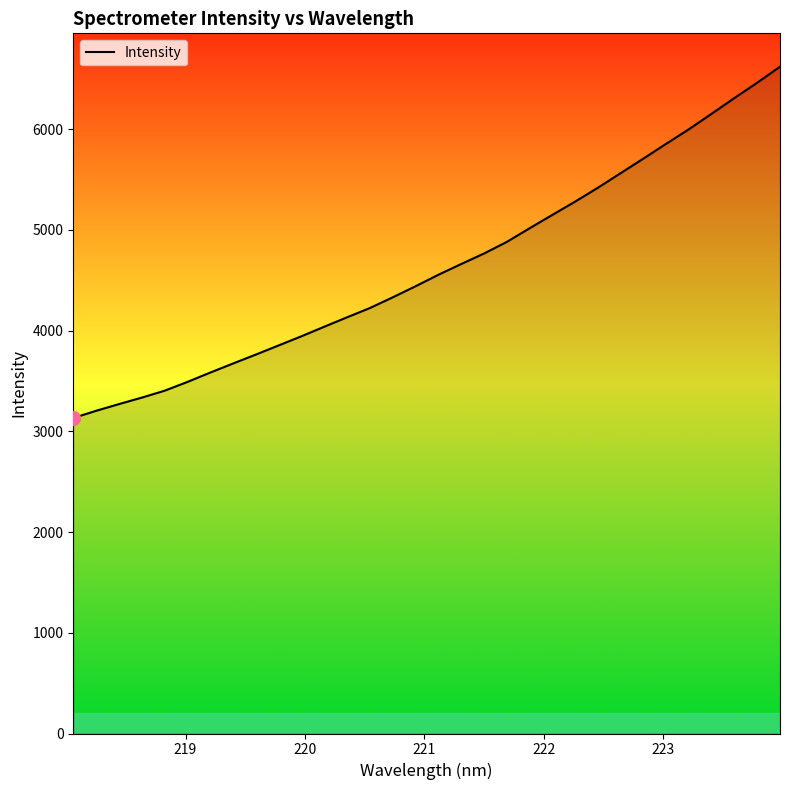

What is the smallest value displayed?

3131.1